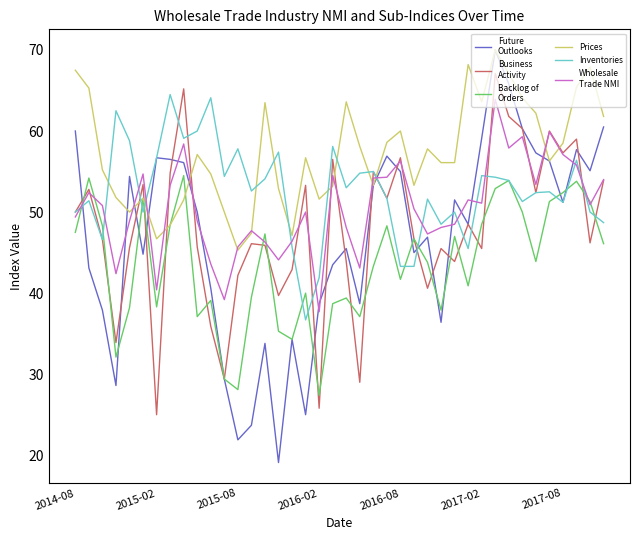

What is the minimum value shown in the chart?

19.1